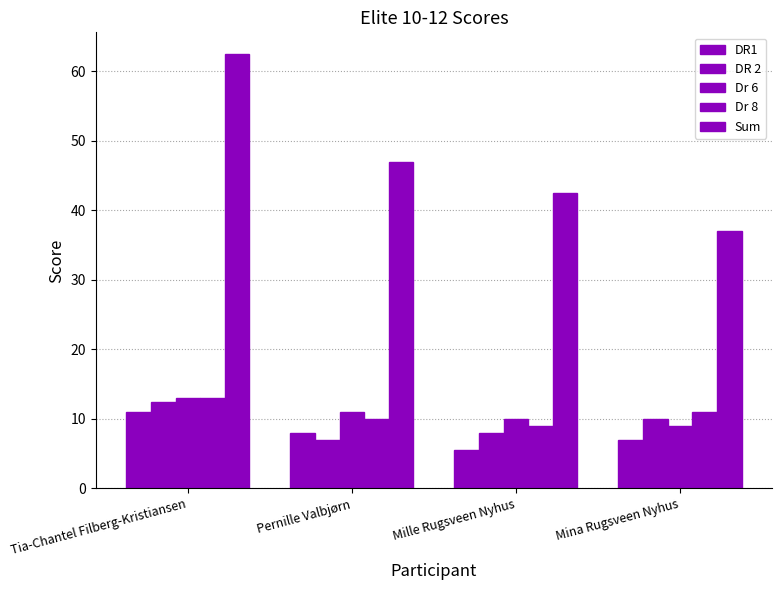

At Mille Rugsveen Nyhus, list the series in order from largest to smallest.

Sum, Dr 6, Dr 8, DR 2, DR1